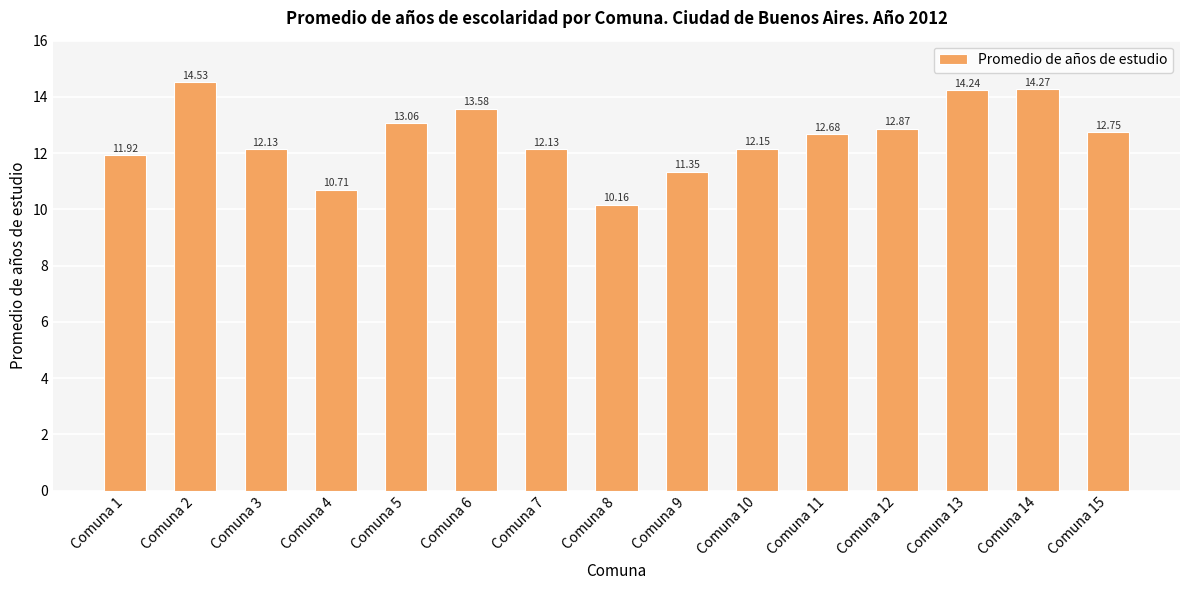

What is the average value?

12.6